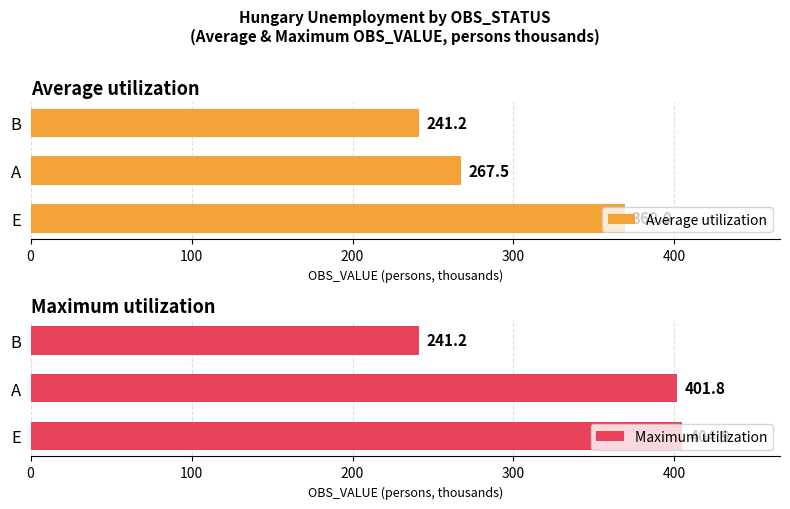

Where is Maximum utilization nearest to the value 323?

A